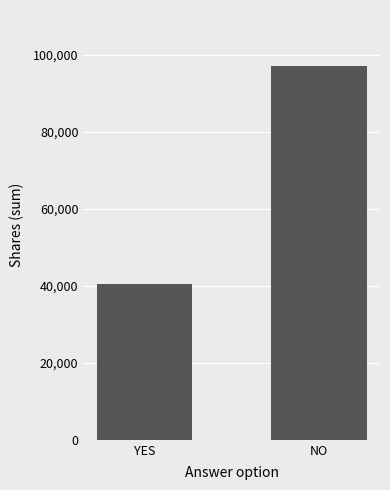

The value at NO is 130577.0. True or false?

False